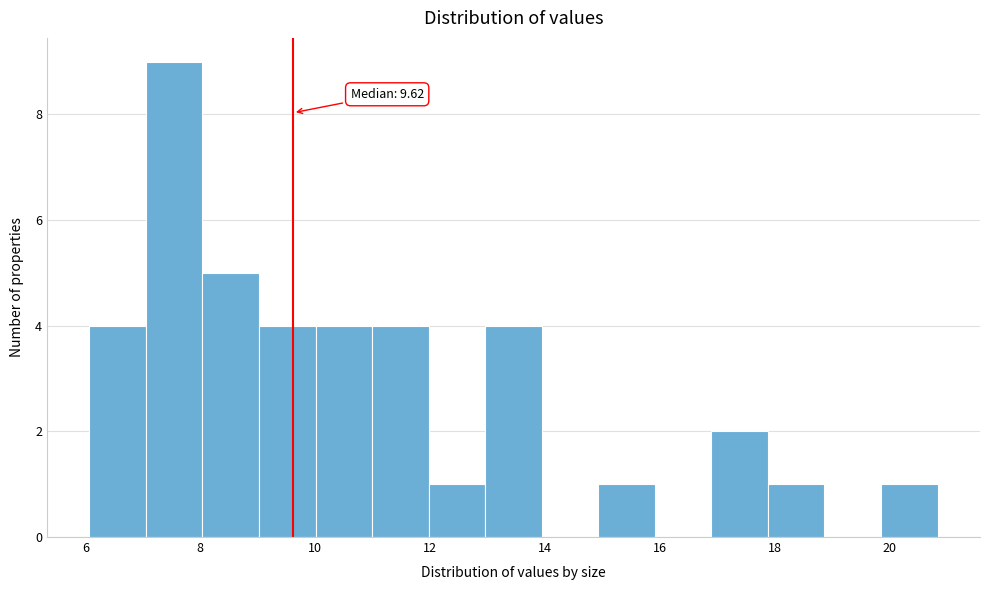

Which range on the x-axis has the tallest bar?

7.0 to 8.0